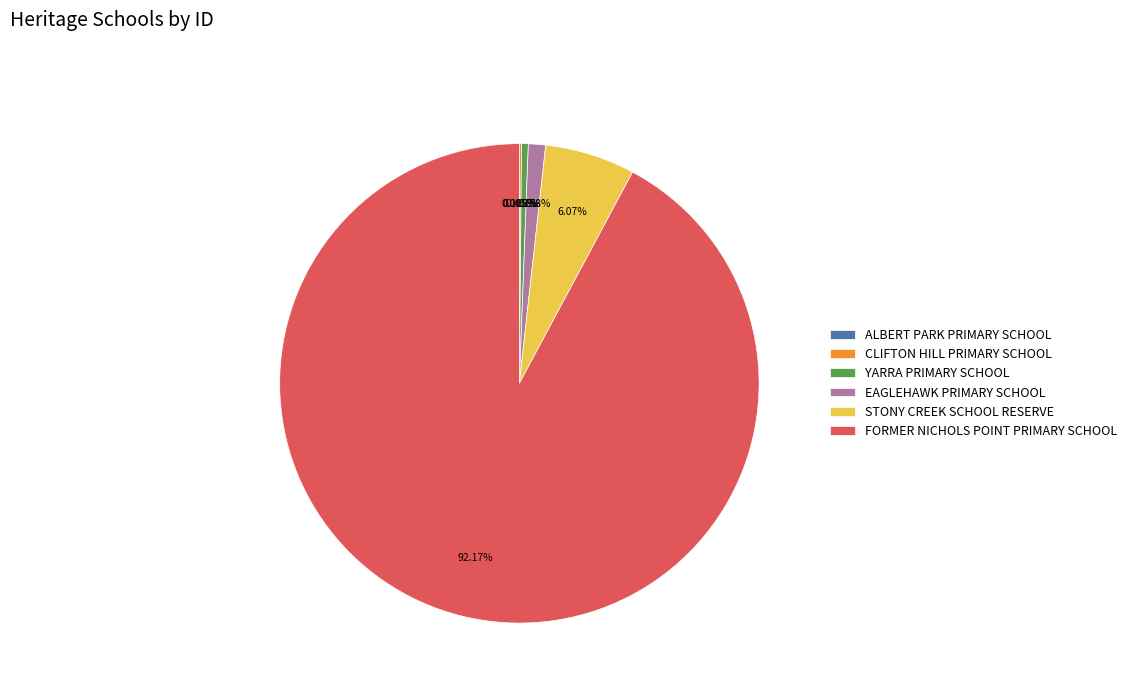

To the nearest percent, what is the difference between the largest and smallest slice percentages?

92%